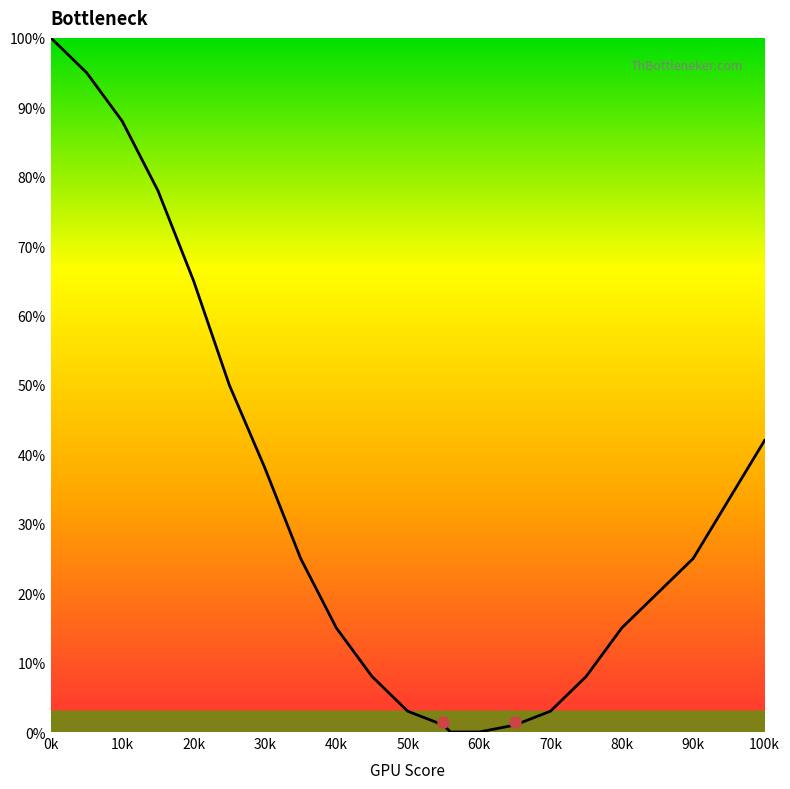

What is the difference between the maximum and minimum values?

100